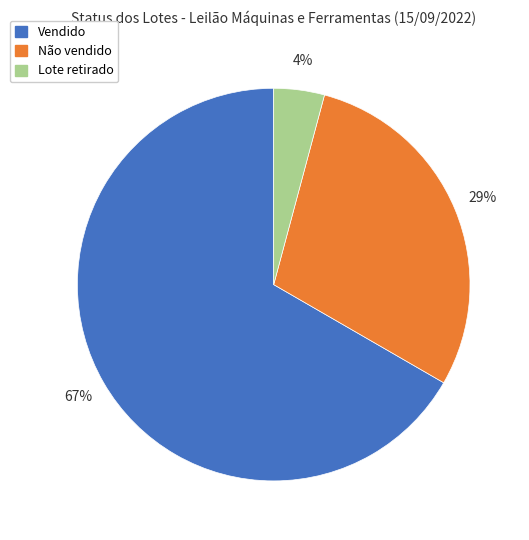

Is the sum of Não vendido and Vendido greater than half?

Yes